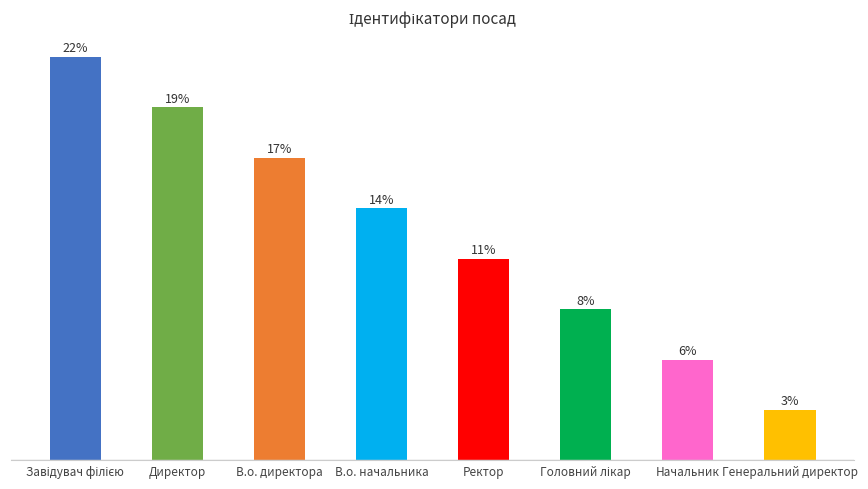

Does the chart contain any negative values?

No